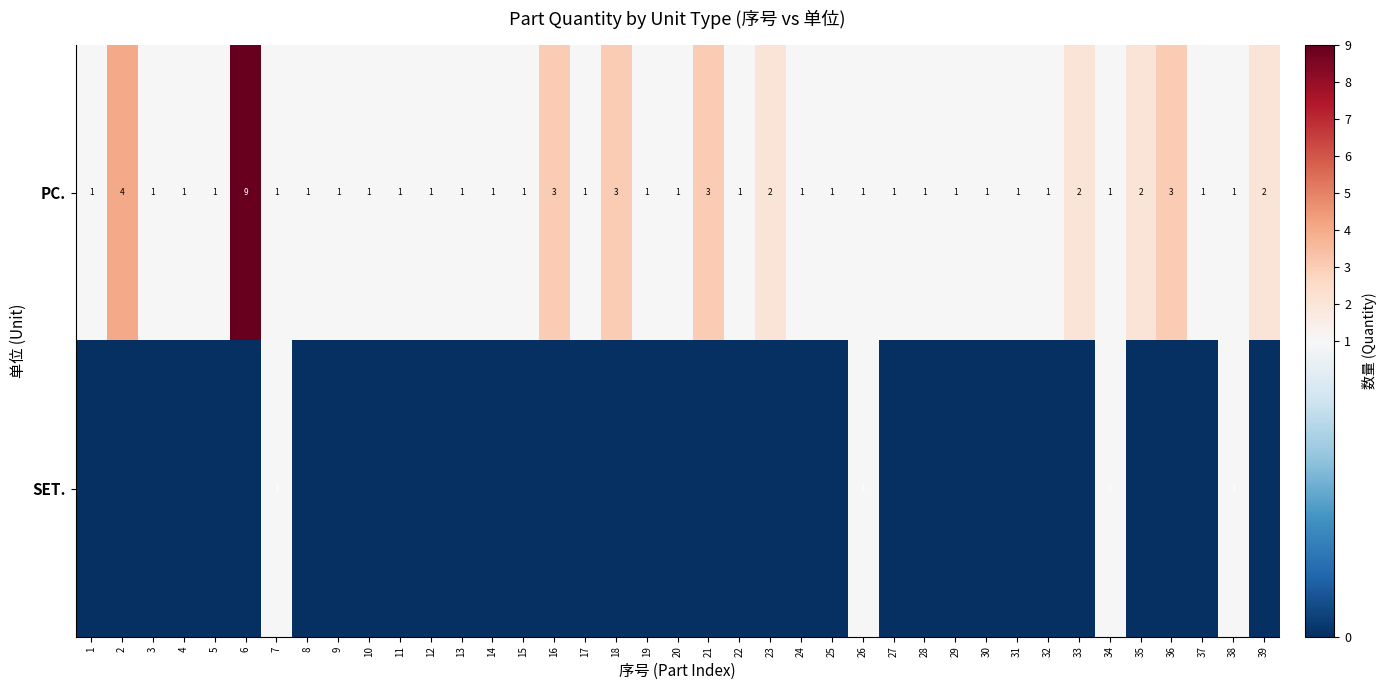

The value of PC. at 33 is 3. True or false?

False